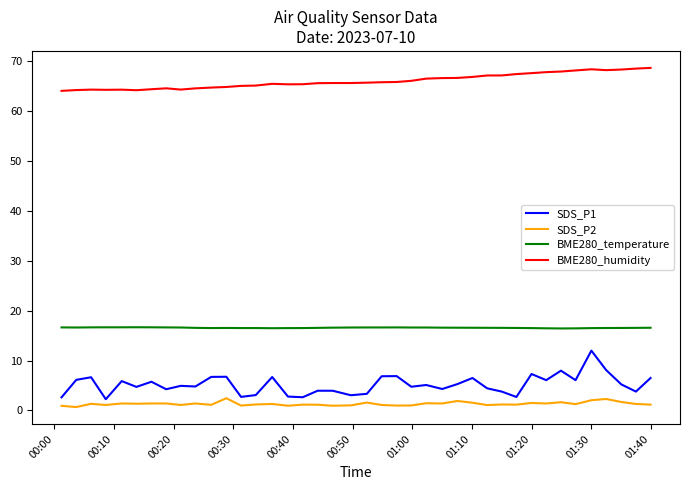

What is the greatest value displayed?

68.6